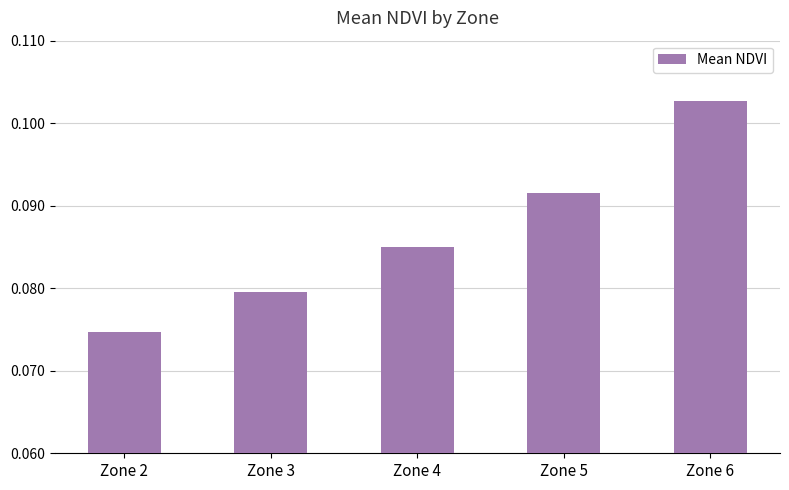

How many distinct data groups are displayed?

1